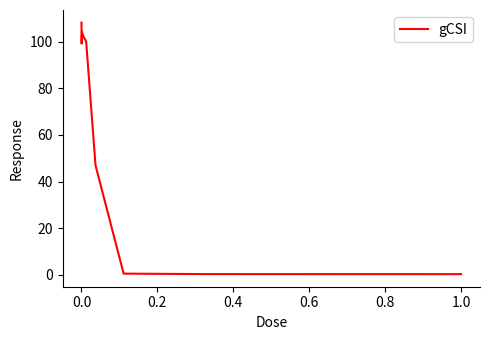

What is the maximum value shown in the chart?

108.1